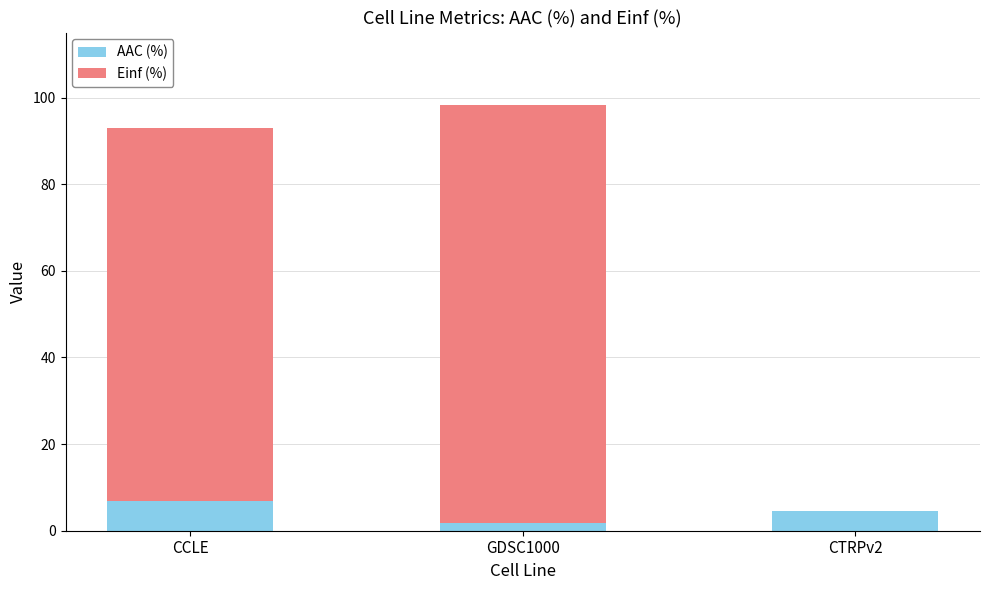

Count the AAC (%) values in the range 1 to 6.

2